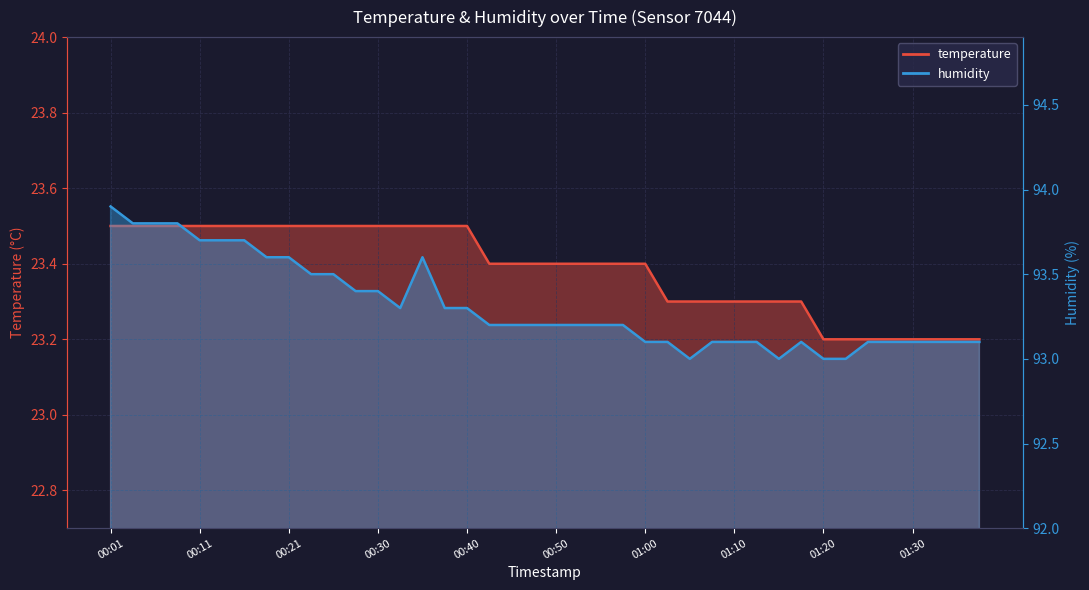

Does the chart have visible grid lines?

Yes